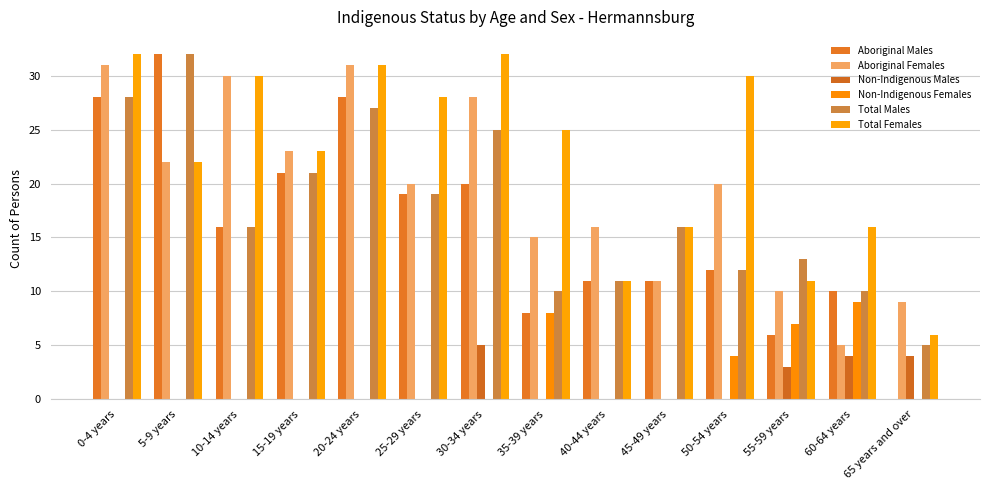

What is the total value across all series at 50-54 years?

78